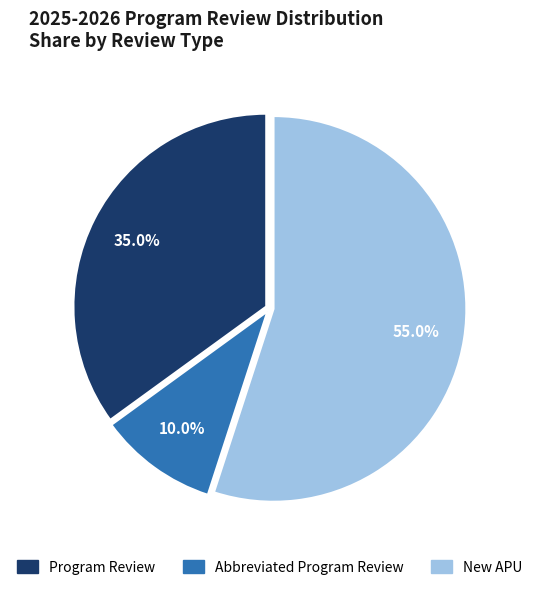

To the nearest percent, what is the average slice percentage?

33%